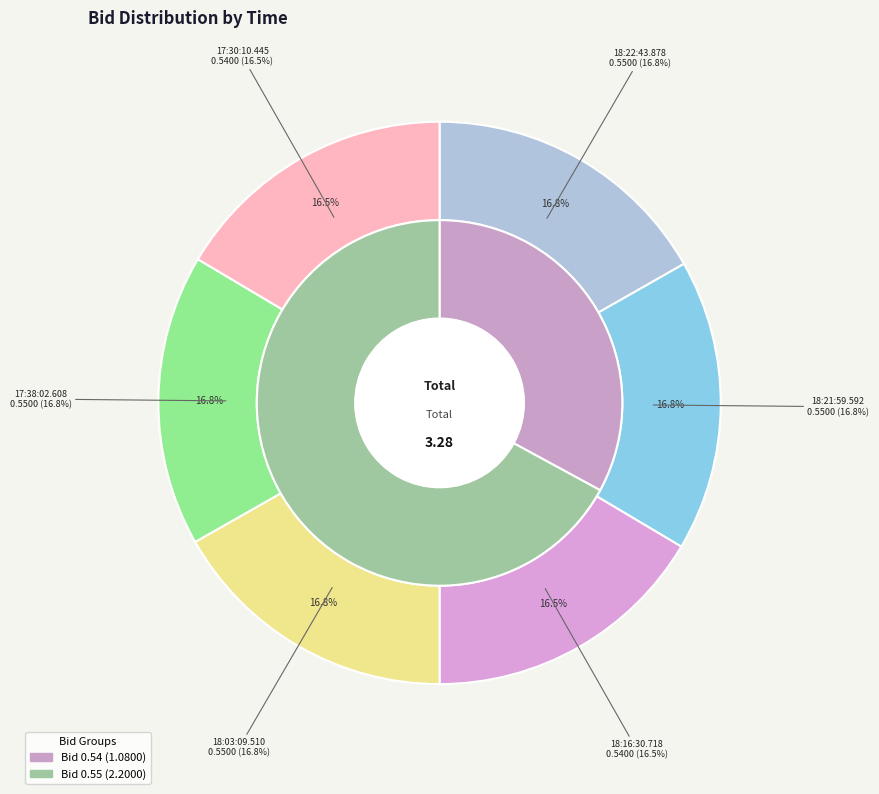

To the nearest percent, what portion does 18:21:59.592 represent?

17%